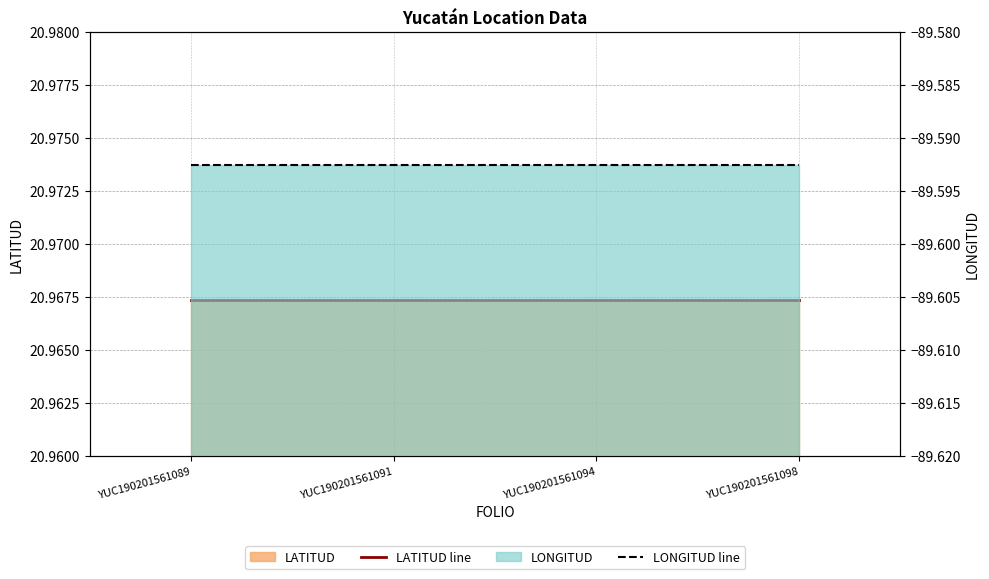

Reading left to right, extract all data points from this chart.

LATITUD line: 21.0	21.0	21.0	21.0
LONGITUD line: -89.6	-89.6	-89.6	-89.6